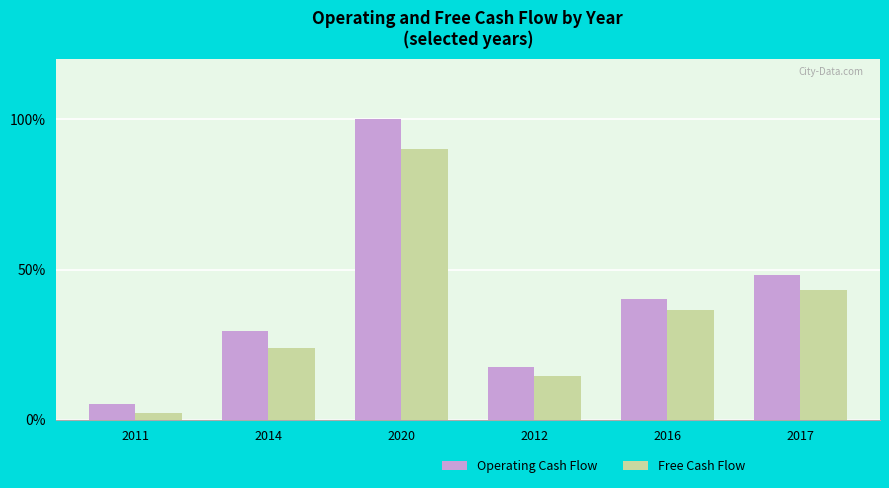

Rank the series by their maximum value, from highest to lowest.

Operating Cash Flow, Free Cash Flow